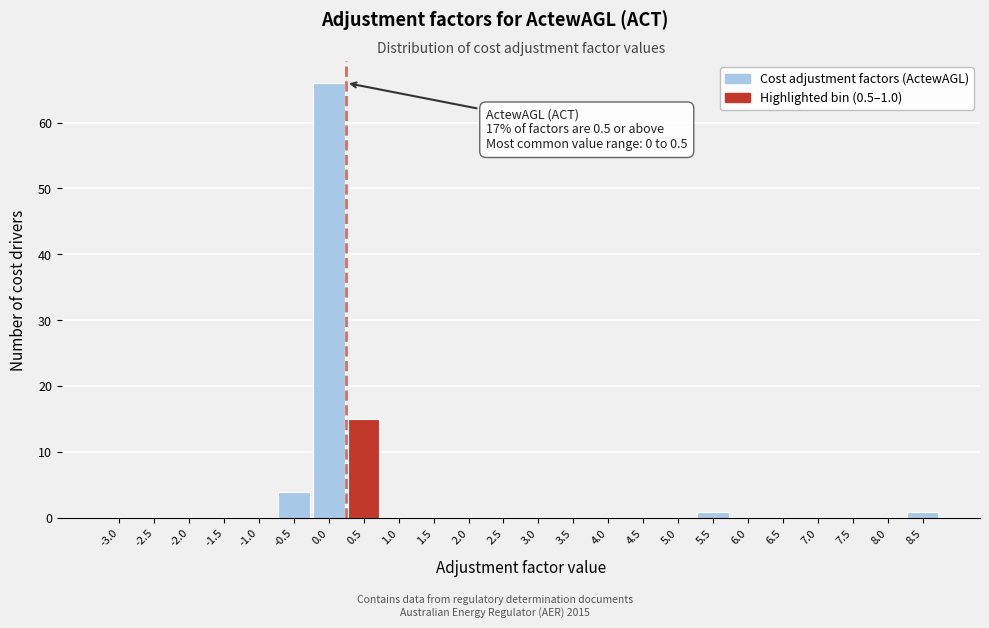

Reading left to right, what are all the values shown in this chart?

-3.0=0	-2.5=0	-2.0=0	-1.5=0	-1.0=0	-0.5=4	0.0=66	0.5=15	1.0=0	1.5=0	2.0=0	2.5=0	3.0=0	3.5=0	4.0=0	4.5=0	5.0=0	5.5=1	6.0=0	6.5=0	7.0=0	7.5=0	8.0=0	8.5=1